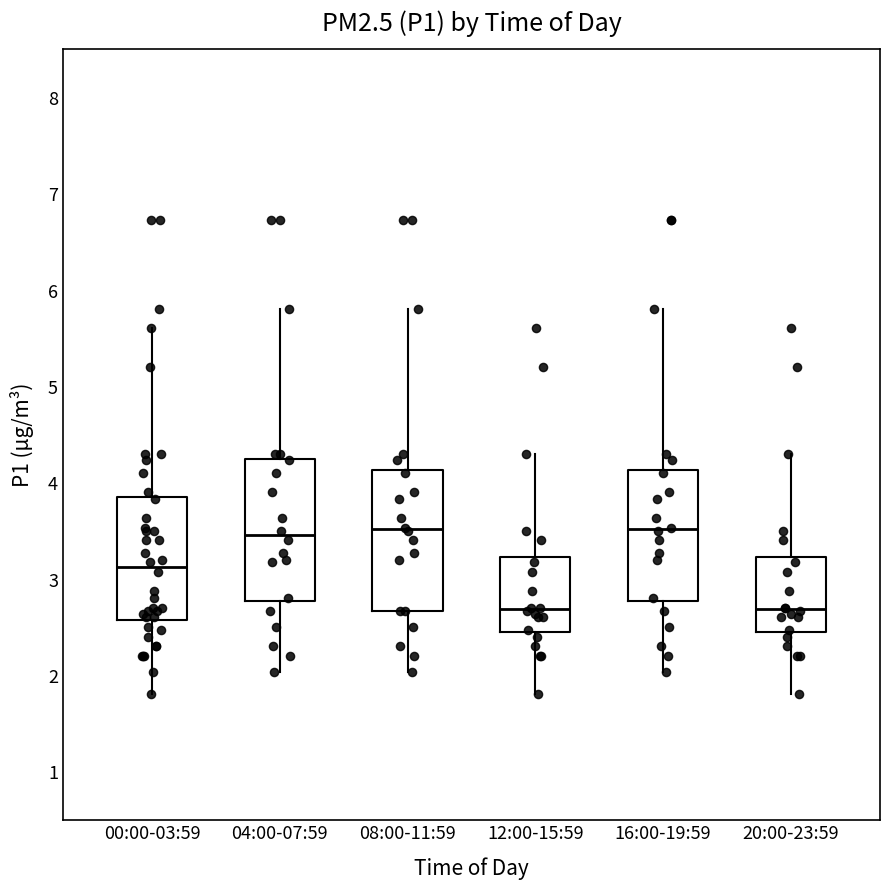

Where does the median line of the box for 12:00-15:59 sit on the y-axis? The values are not printed on the chart, so give them approximately, as read against the axis.

2.7